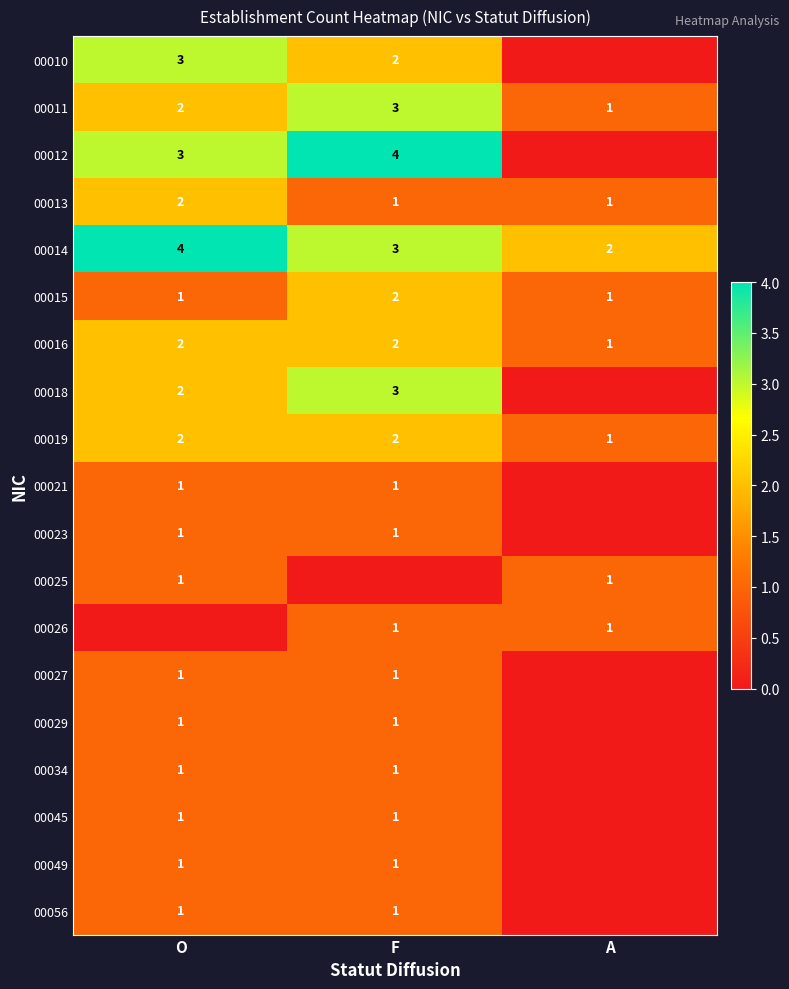

What is the total value across all series at F?

31